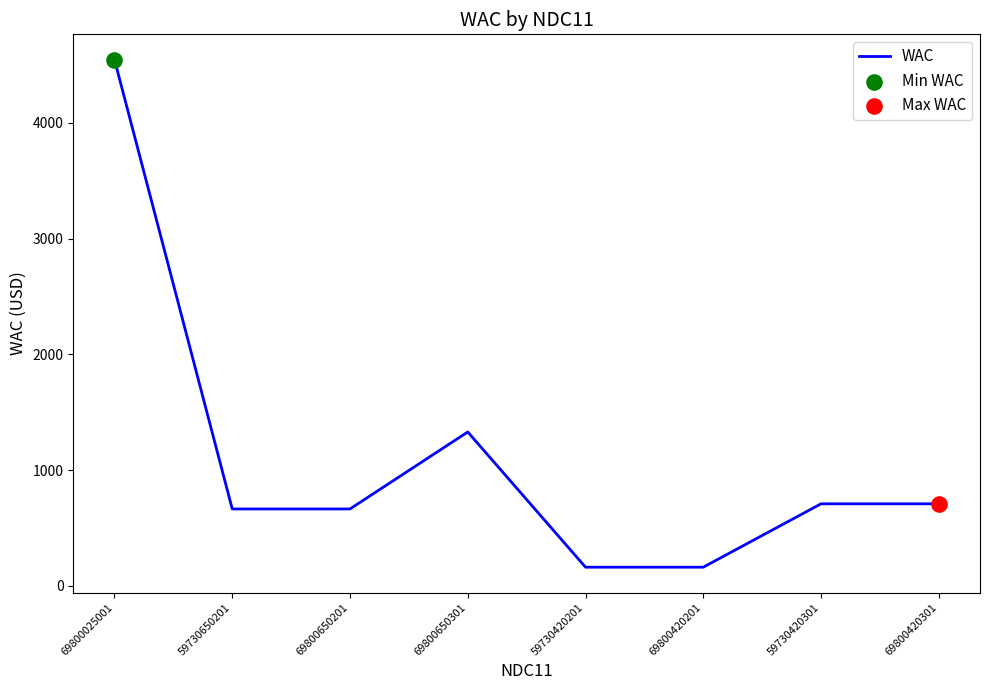

Between 59730650201 and 69800420201, which is larger?

59730650201